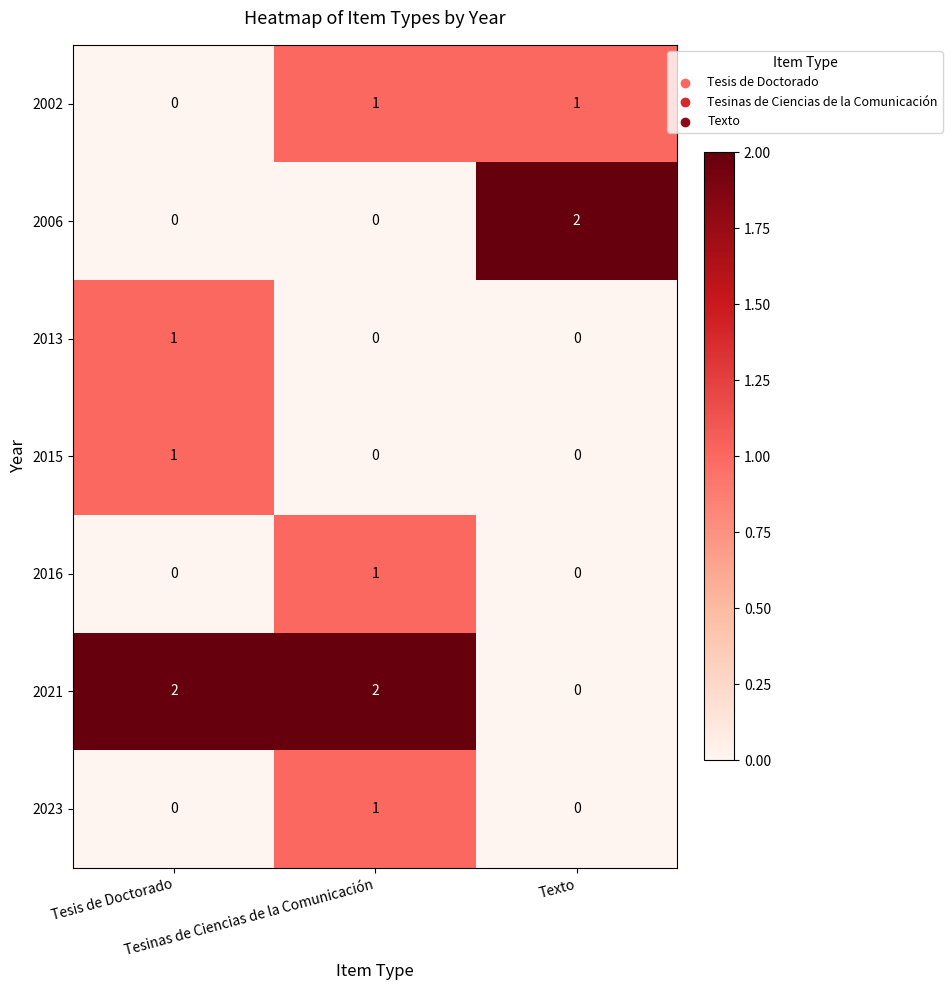

Which series has the largest total across all categories?

2021